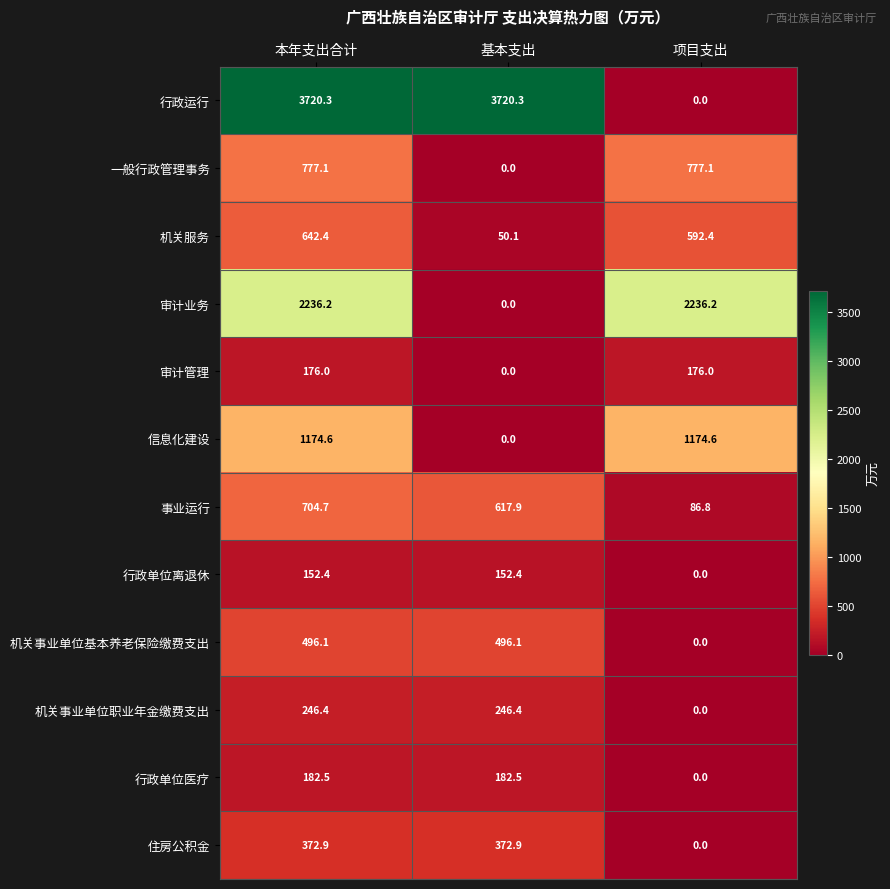

How many values in the 信息化建设 series are below 1174?

1